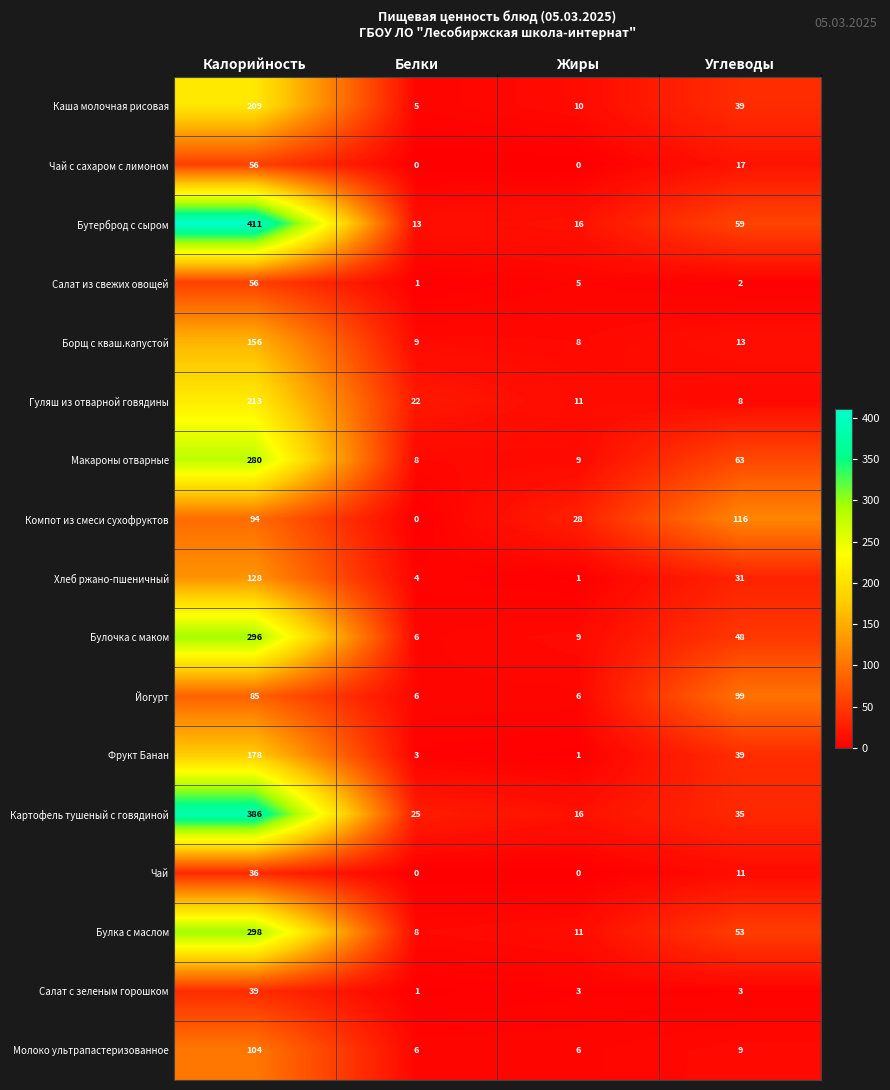

The value of Булка с маслом at Калорийность is 113. True or false?

False